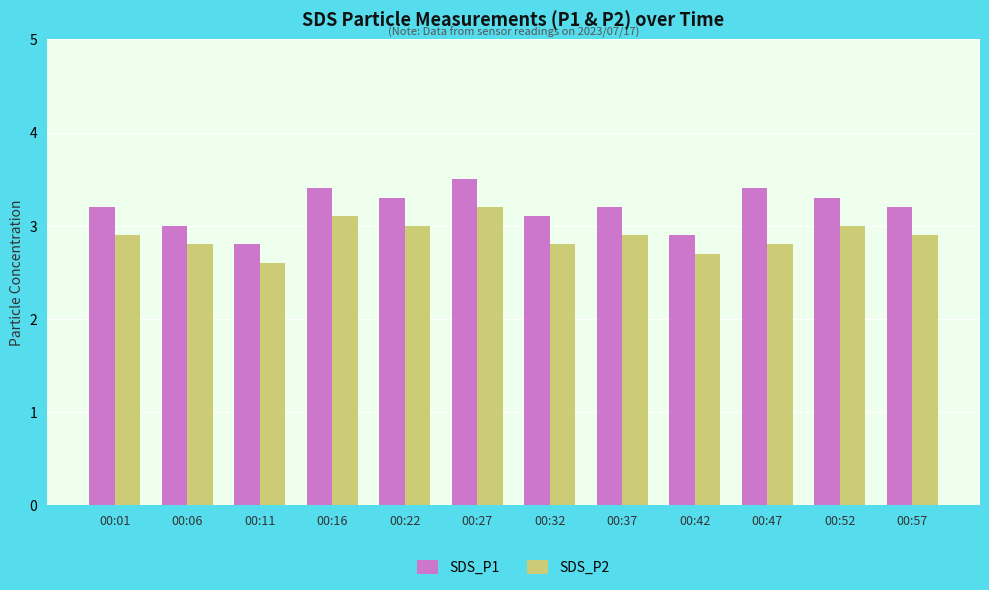

What is the sum of all SDS_P1 values?

38.3